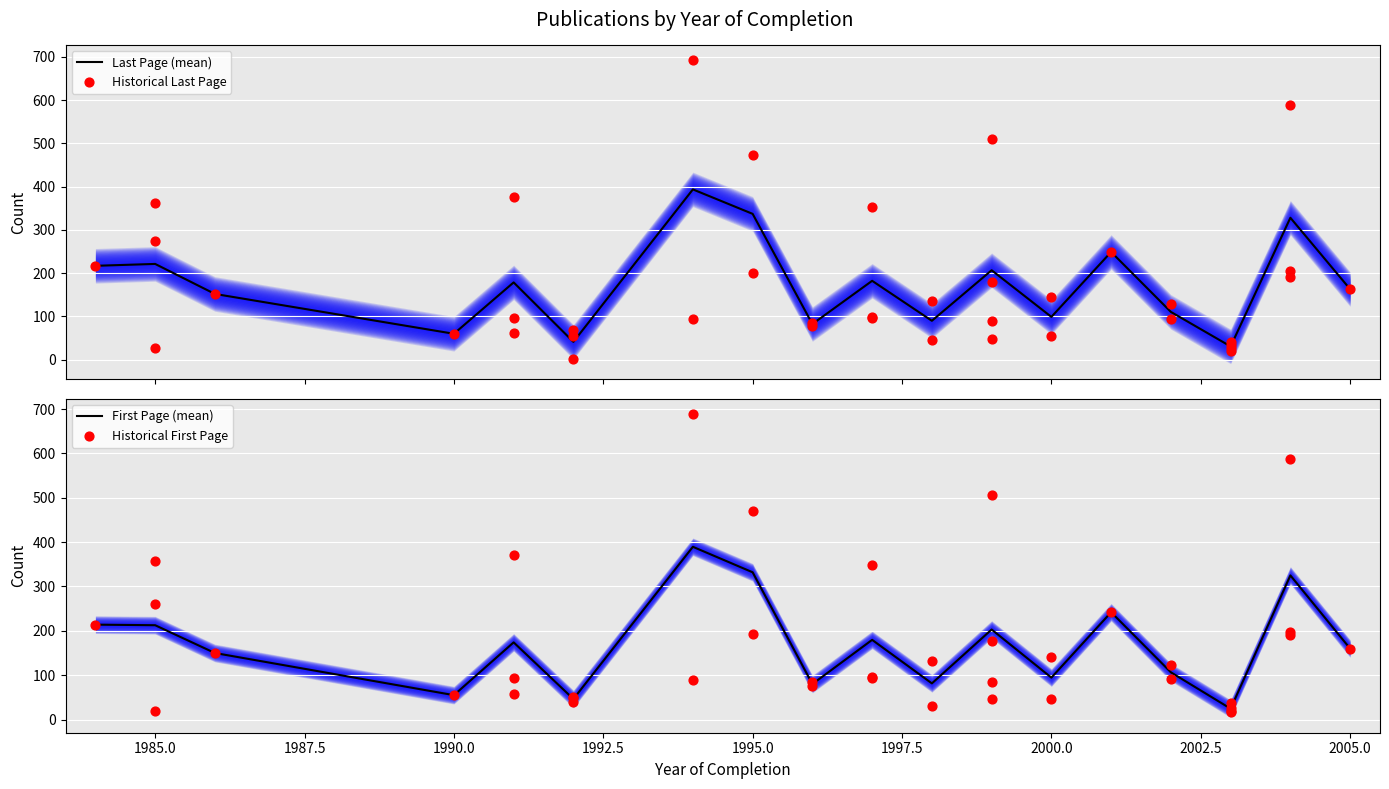

Which series contains the highest Y value?

Letzte Seite